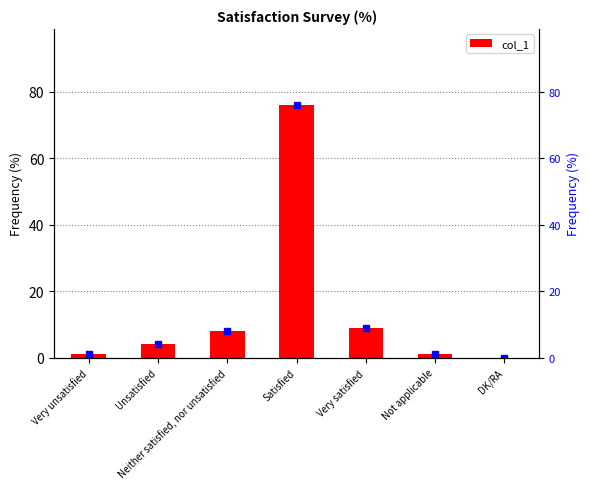

Approximately how many times larger is the value at Very satisfied compared to Unsatisfied?

2.2